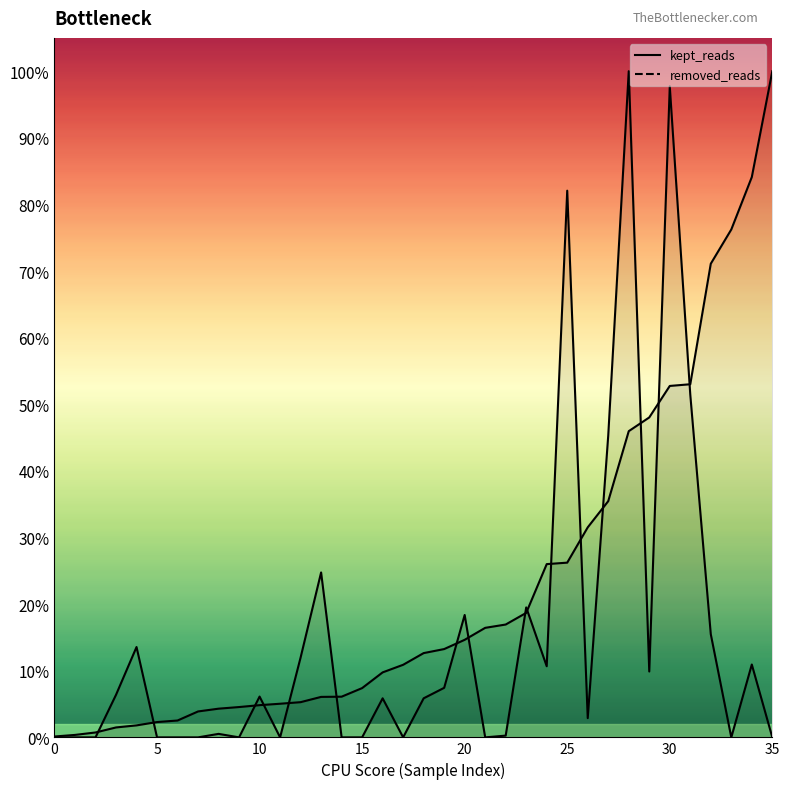

Is this an area chart (filled region under the line)?

No